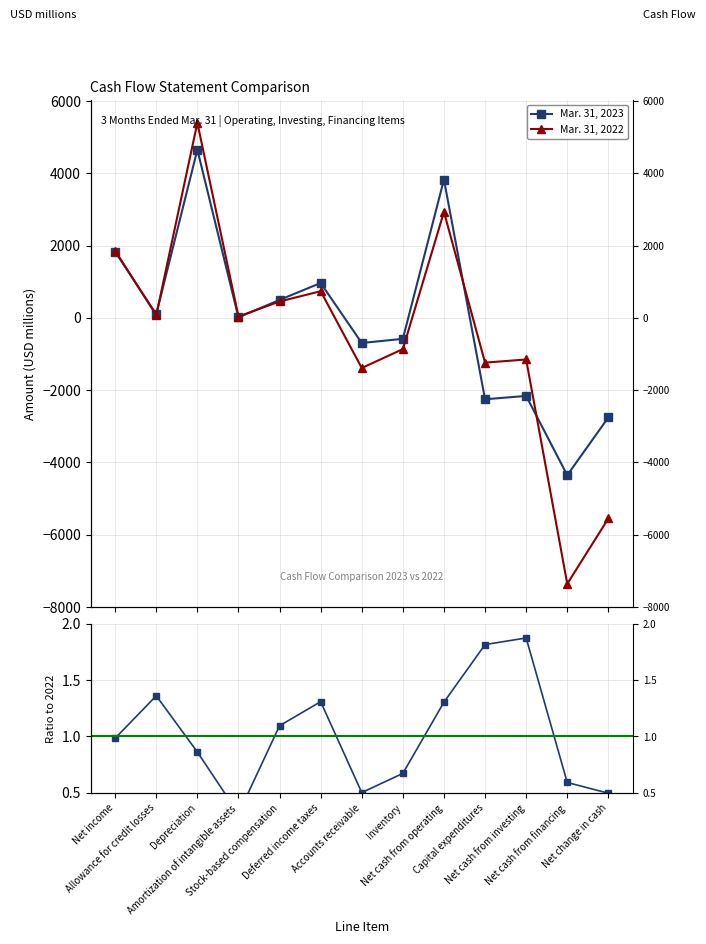

Reading right to left, extract all data points from this chart.

Mar. 31, 2023: -2758.0	-4357.0	-2163.0	-2255.0	3824.0	-583.0	-698.0	962.0	494.0	11.0	4652.0	98.0	1827.0
Mar. 31, 2022: -5555.0	-7364.0	-1154.0	-1242.0	2931.0	-867.0	-1390.0	735.0	451.0	35.0	5394.0	72.0	1856.0
Ratio 2023/2022: 0.5	0.6	1.9	1.8	1.3	0.7	0.5	1.3	1.1	0.3	0.9	1.4	1.0